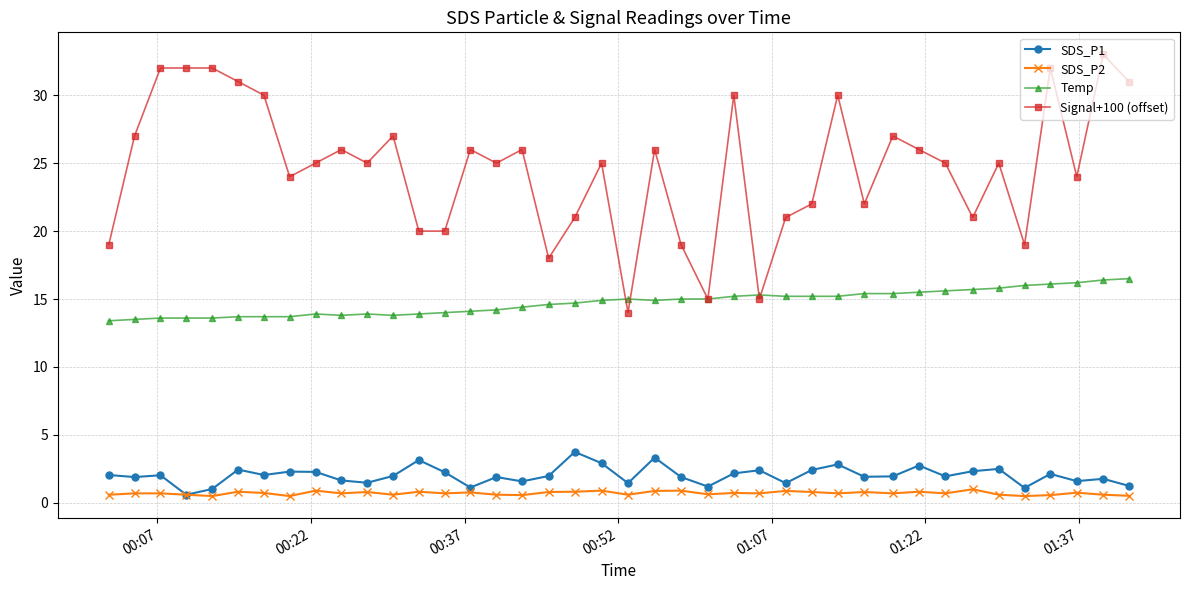

Which series has the largest total across all categories?

Signal+100 (offset)